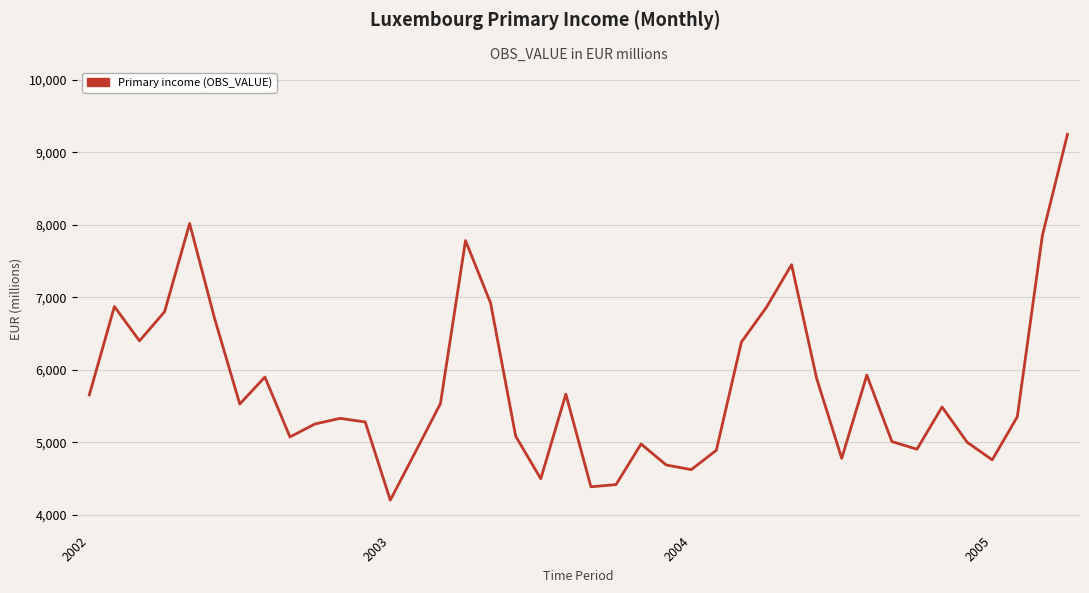

What is the minimum value shown in the chart?

4201.8